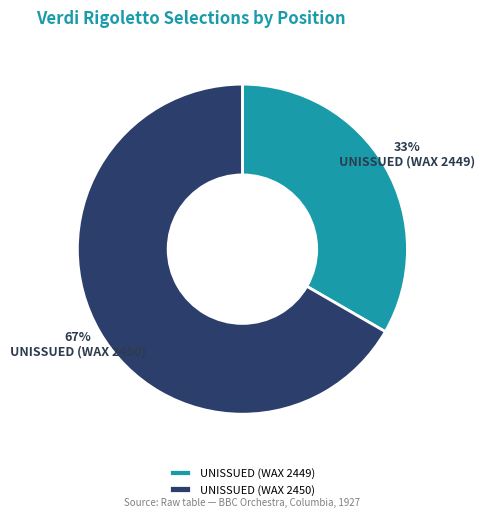

Is it true that UNISSUED (WAX 2450) is 67% of the pie?

True